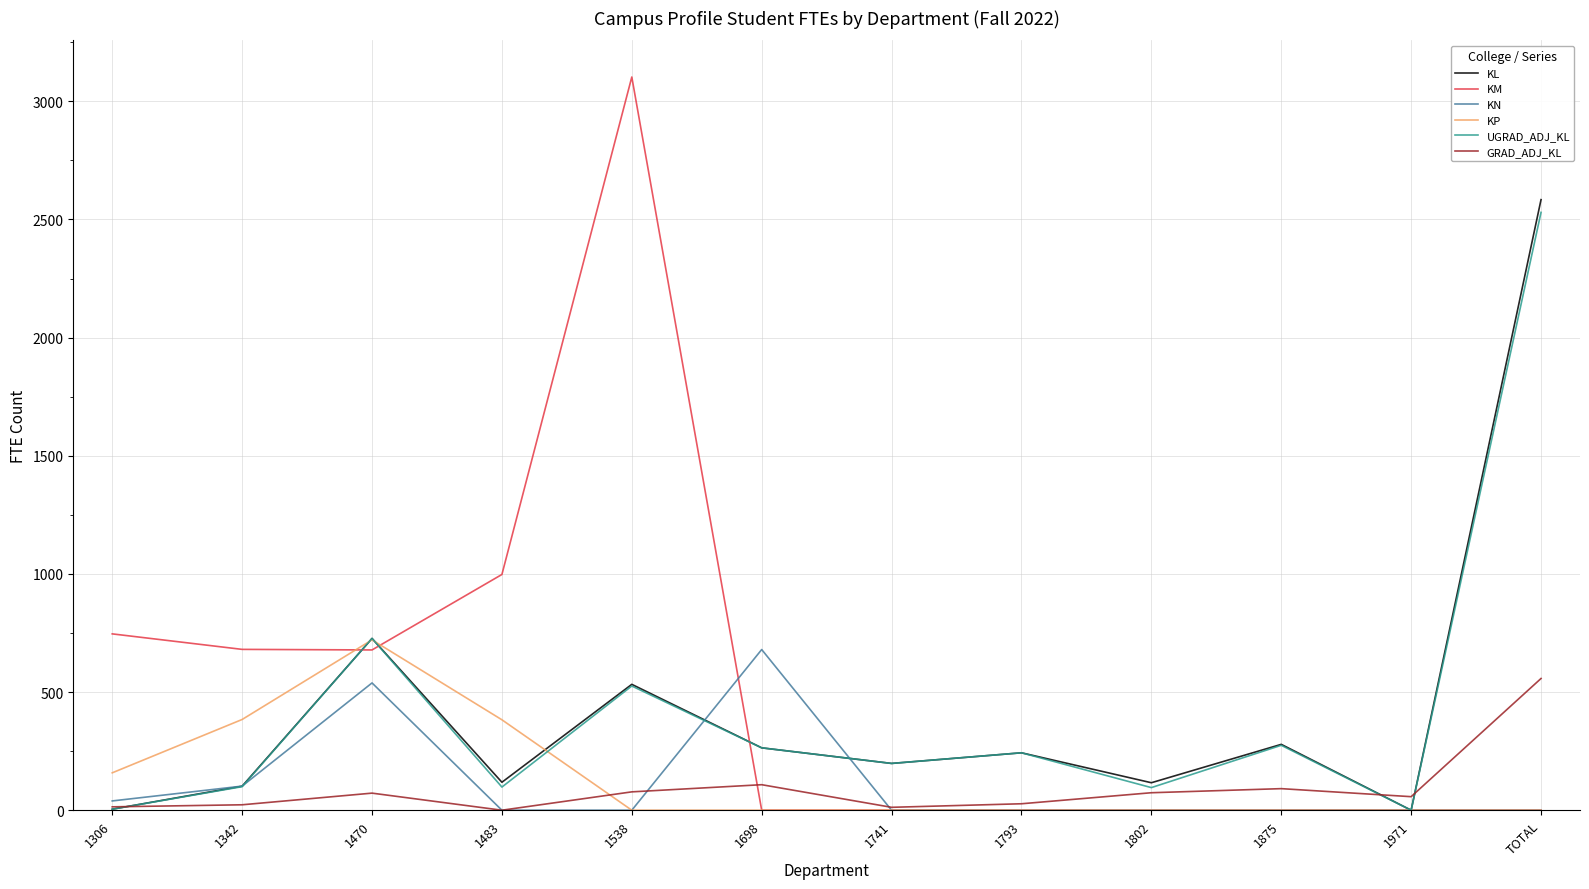

At how many categories does at least one series exceed 326?

7